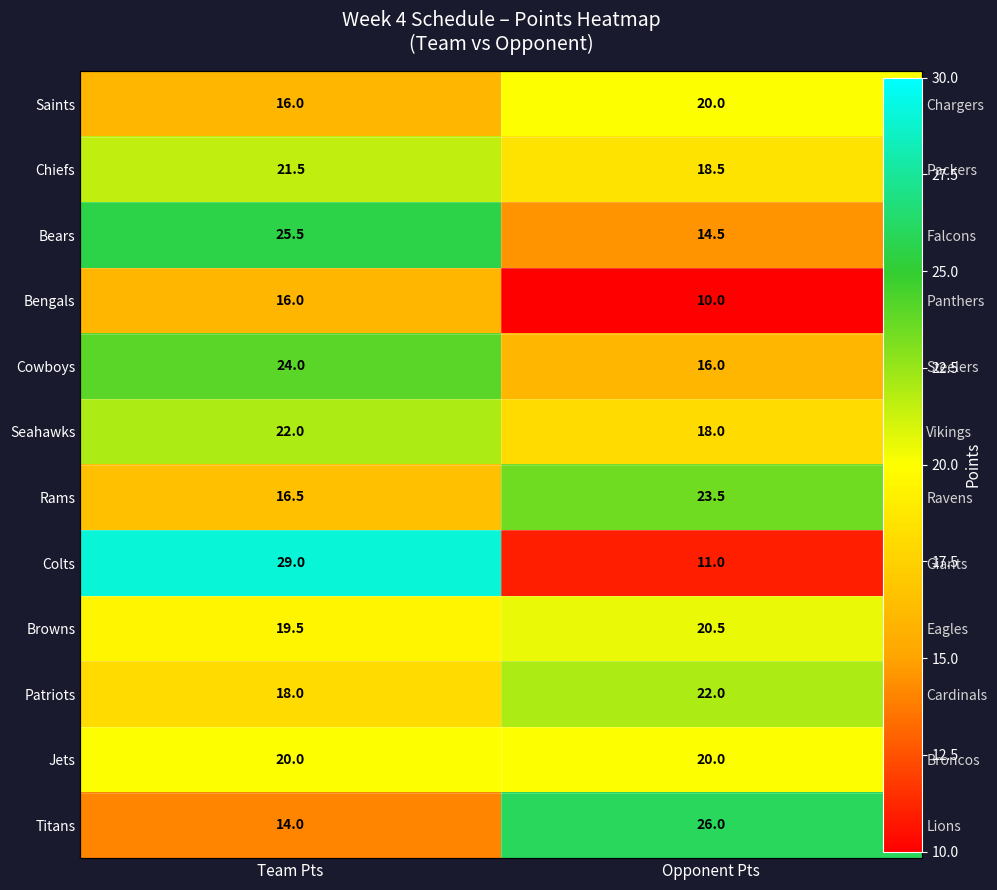

How many Cowboys values are between 16 and 24?

2